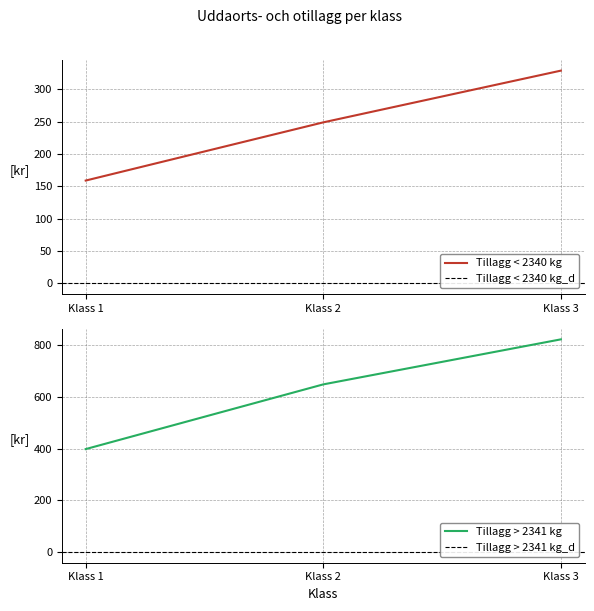

At which label is Tillagg < 2340 kg closest to 244?

Klass 2